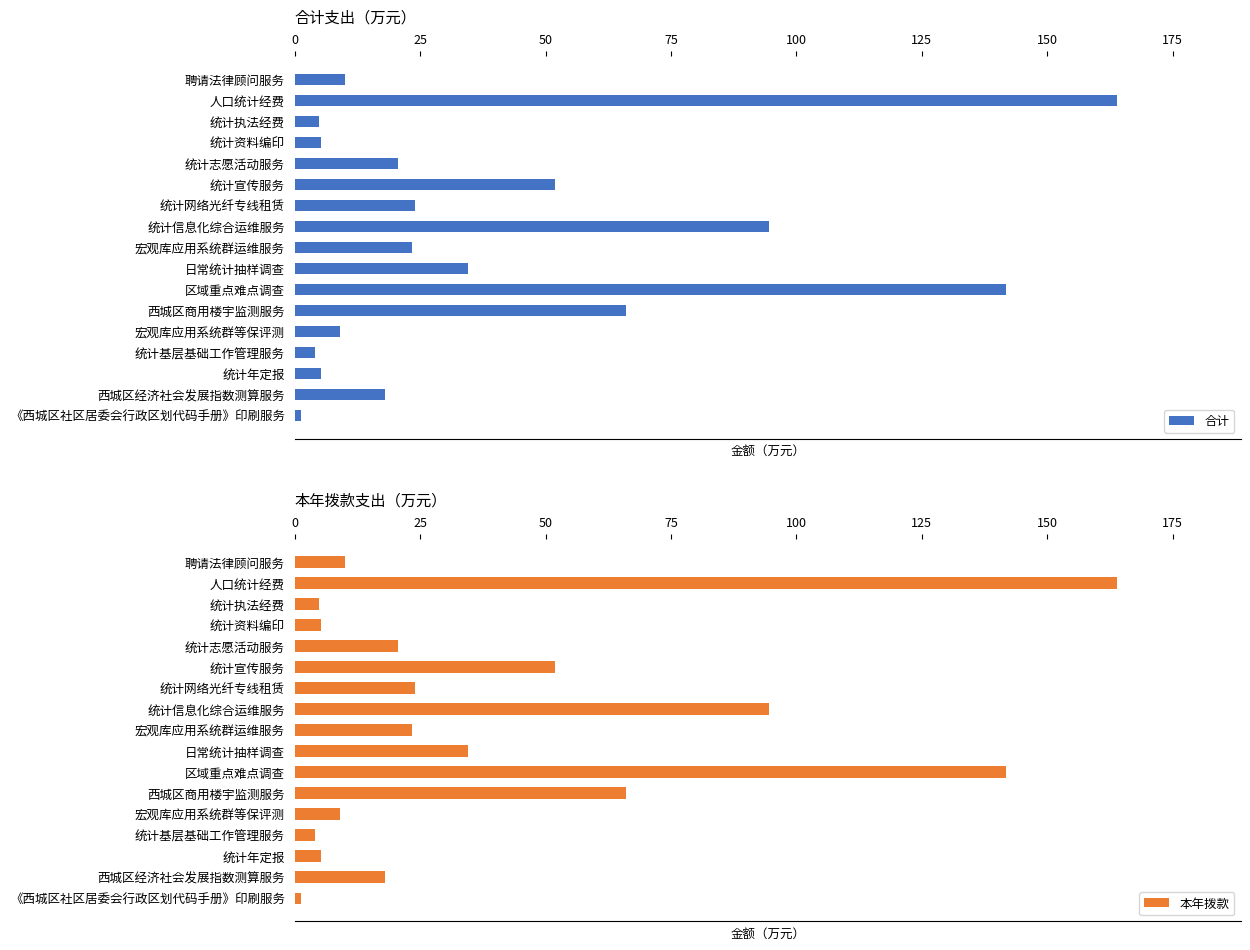

What value does the 本年拨款 series have at 聘请法律顾问服务?

10.0